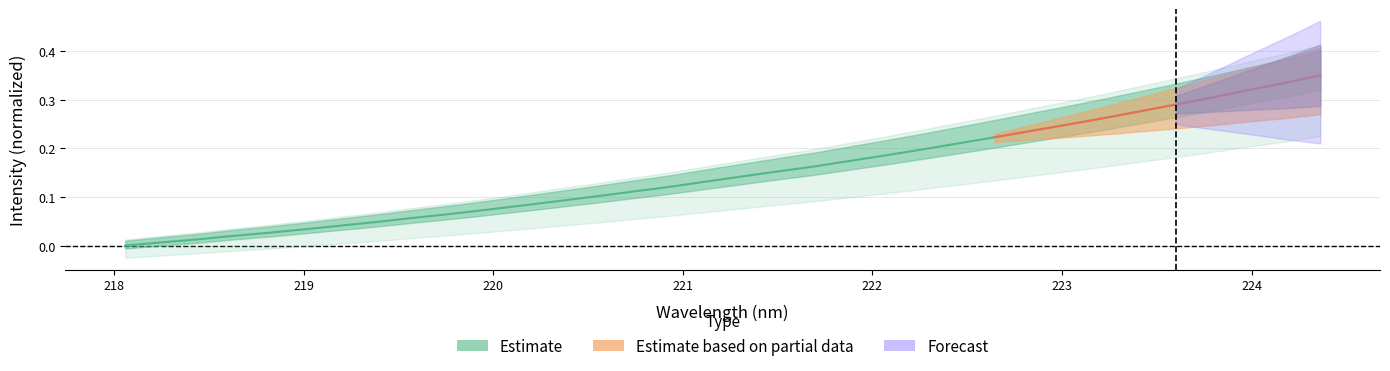

Reading left to right, what are all the values shown in this chart?

218.0596=0.0	218.2508=0.0	218.442=0.0	218.6332=0.0	218.8244=0.0	219.0156=0.0	219.2067=0.0	219.3979=0.0	219.589=0.1	219.7801=0.1	219.9712=0.1	220.1623=0.1	220.3533=0.1	220.5444=0.1	220.7354=0.1	220.9264=0.1	221.1174=0.1	221.3083=0.1	221.4993=0.2	221.6902=0.2	221.8812=0.2	222.0721=0.2	222.263=0.2	222.4538=0.2	222.6447=0.2	222.8355=0.2	223.0264=0.2	223.2172=0.3	223.408=0.3	223.5987=0.3	223.7895=0.3	223.9802=0.3	224.1709=0.3	224.3616=0.3